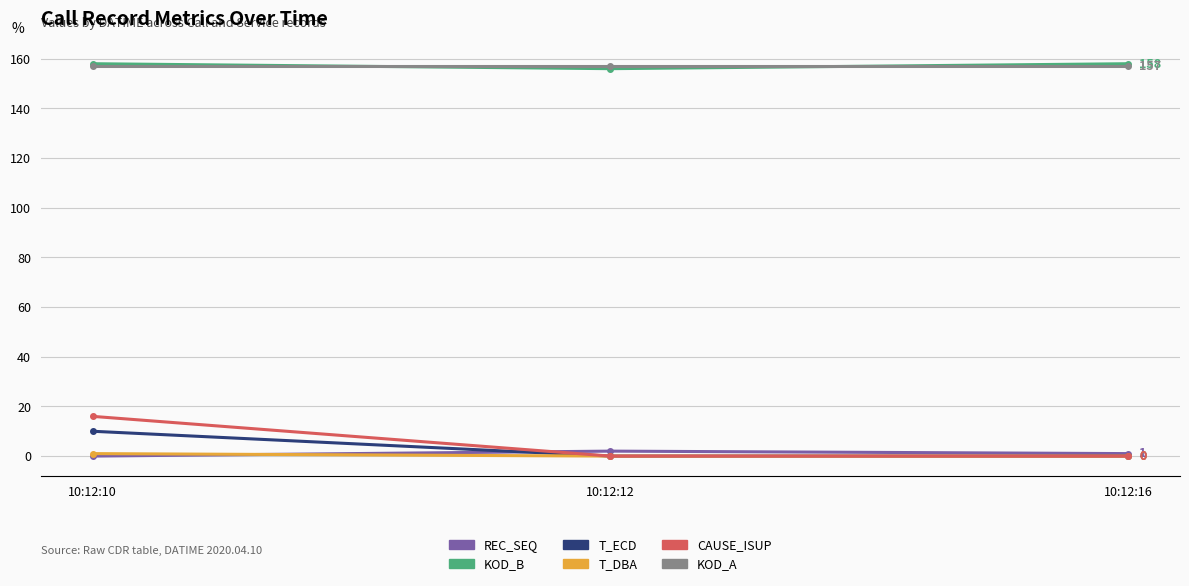

True or false: KOD_B has a value of 156 at 10:12:12.

True